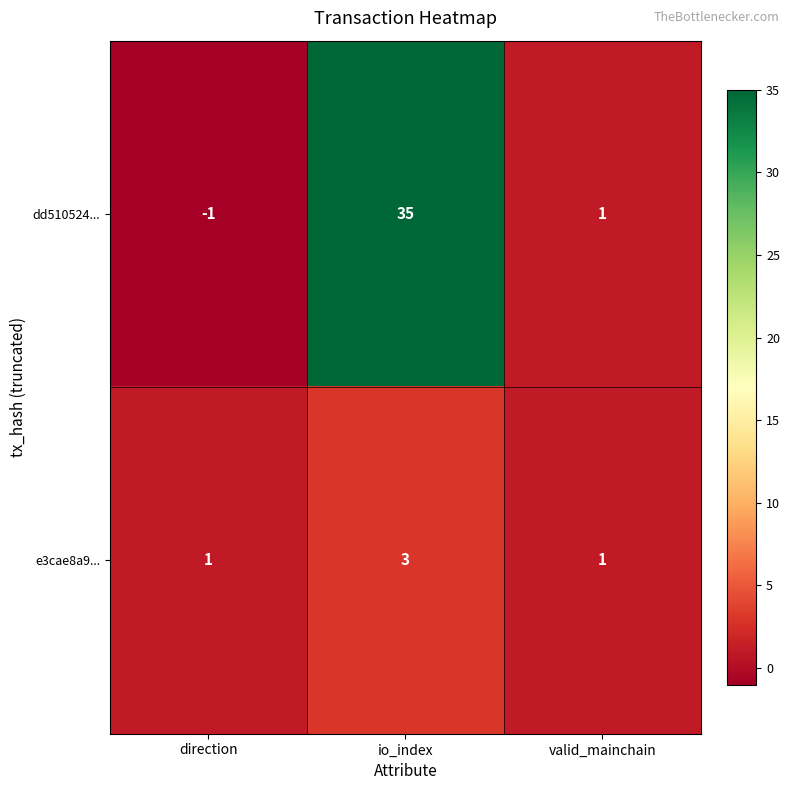

How many e3cae8a9... values are between 1 and 3?

3